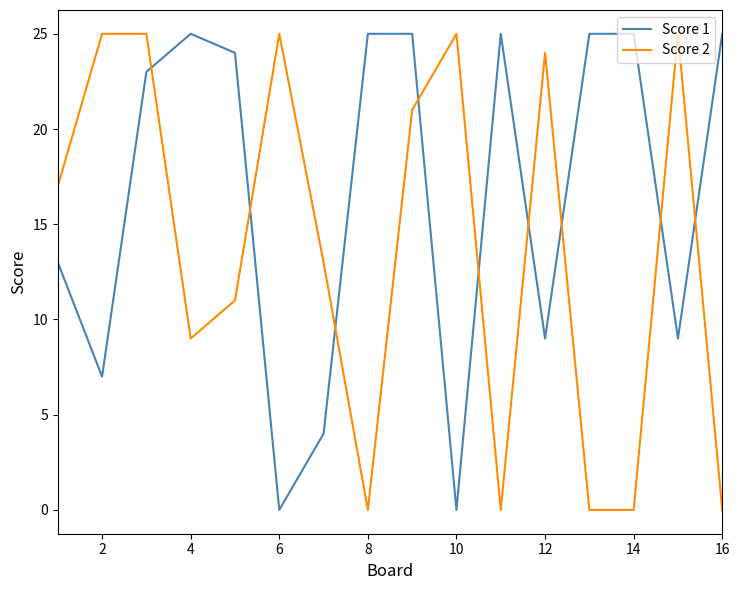

Which series has the largest total across all categories?

Score 1